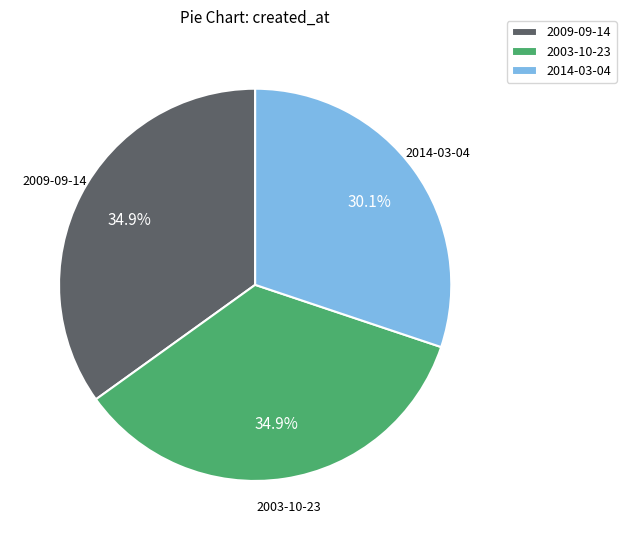

To the nearest percent, what portion does 2003-10-23 represent?

35%